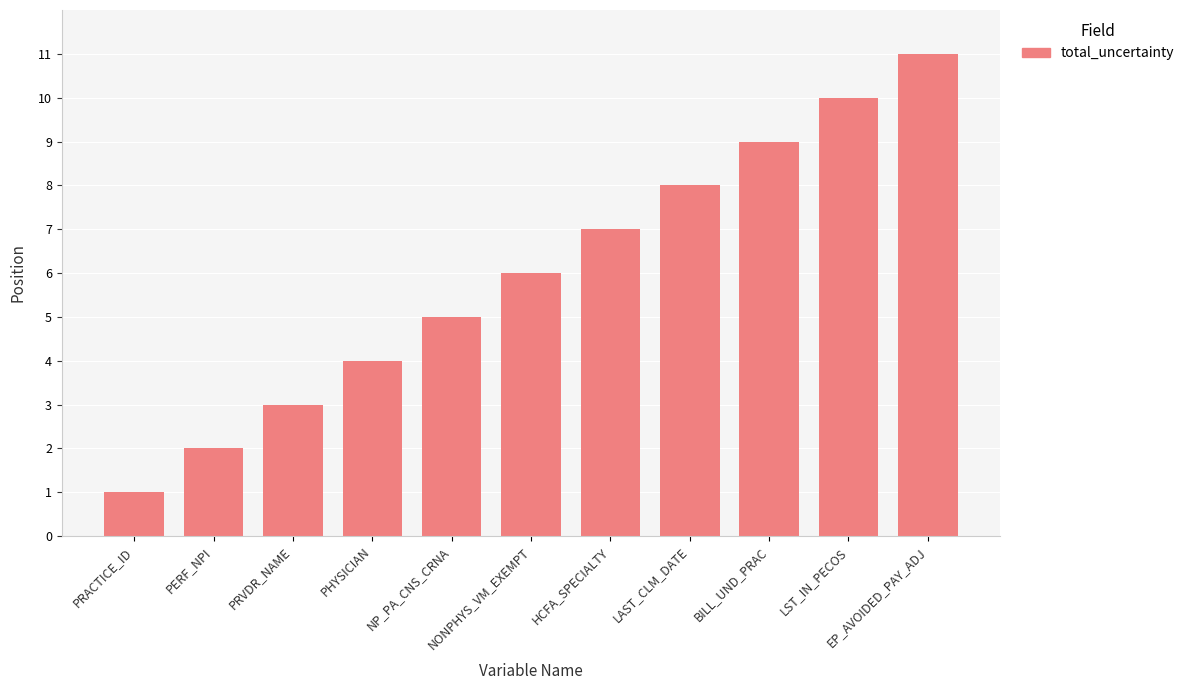

What is the sum of the values at BILL_UND_PRAC and PRVDR_NAME?

12